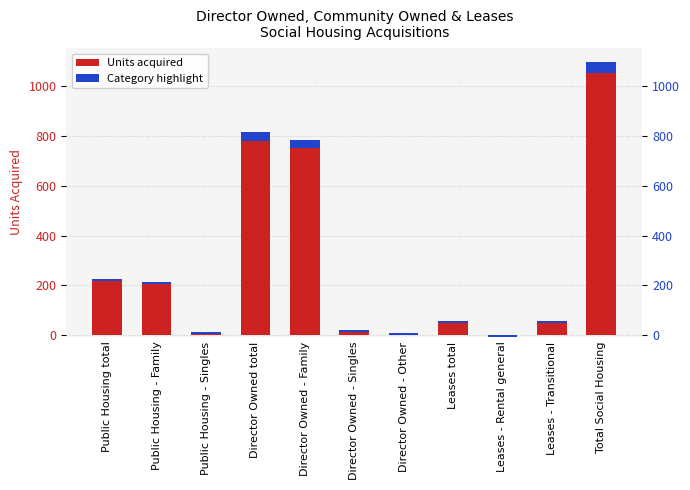

What is the label of the 4th bar from the right?

Leases total